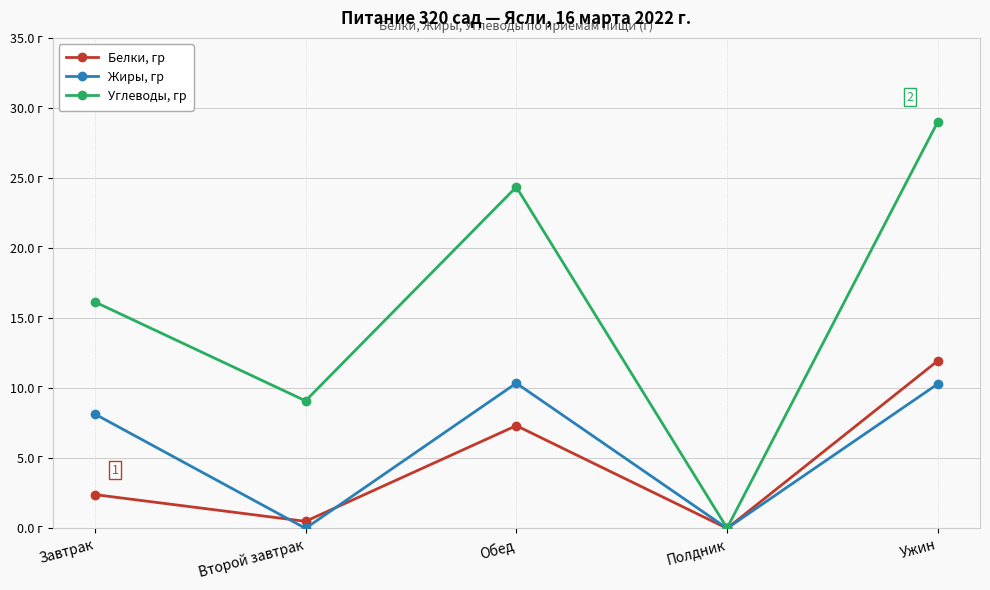

What is the value of the Углеводы, гр point at the 3rd from the left?

24.4